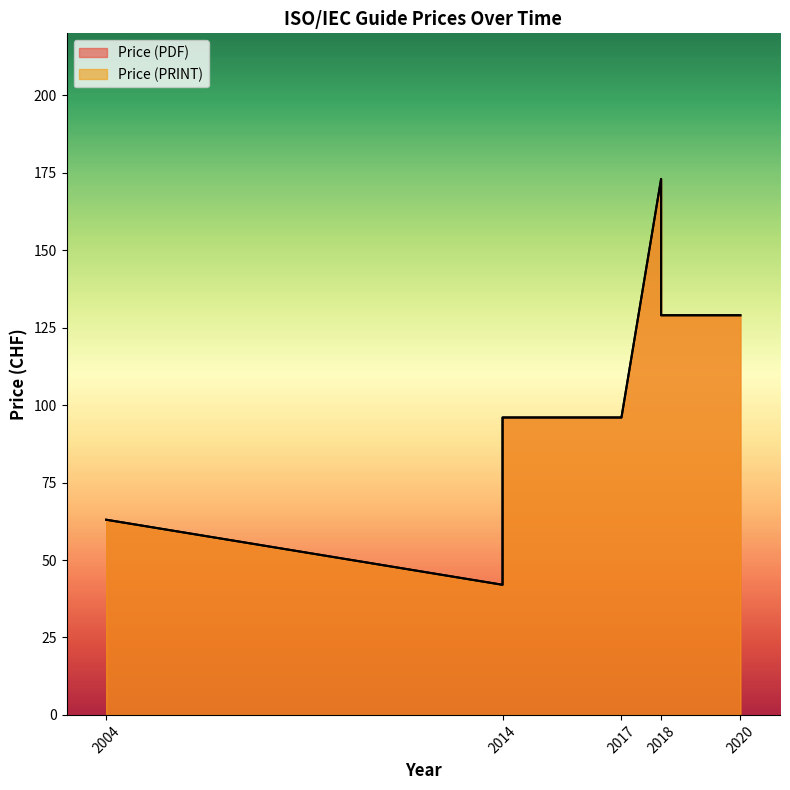

True or false: Price (PDF) has more than 1 interior local peaks.

False